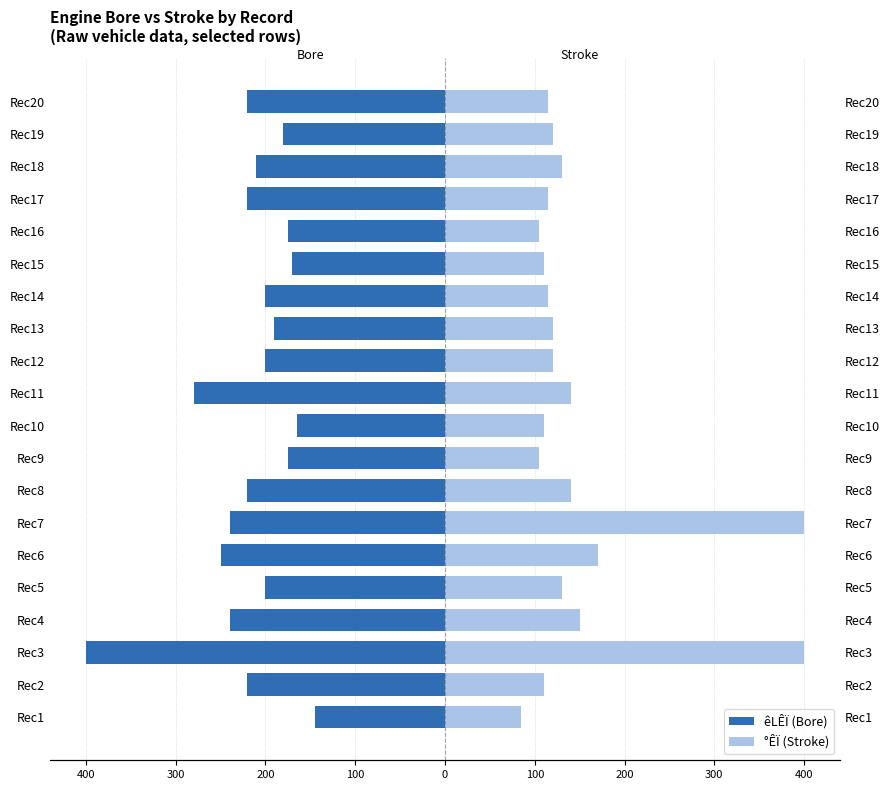

Count the number of categories in the chart.

20